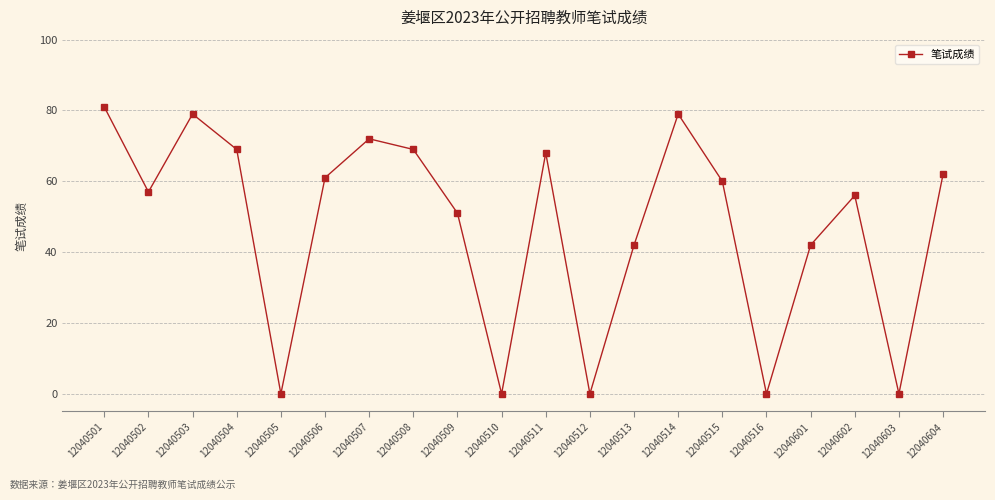

The value at 12040603 is 42. True or false?

False